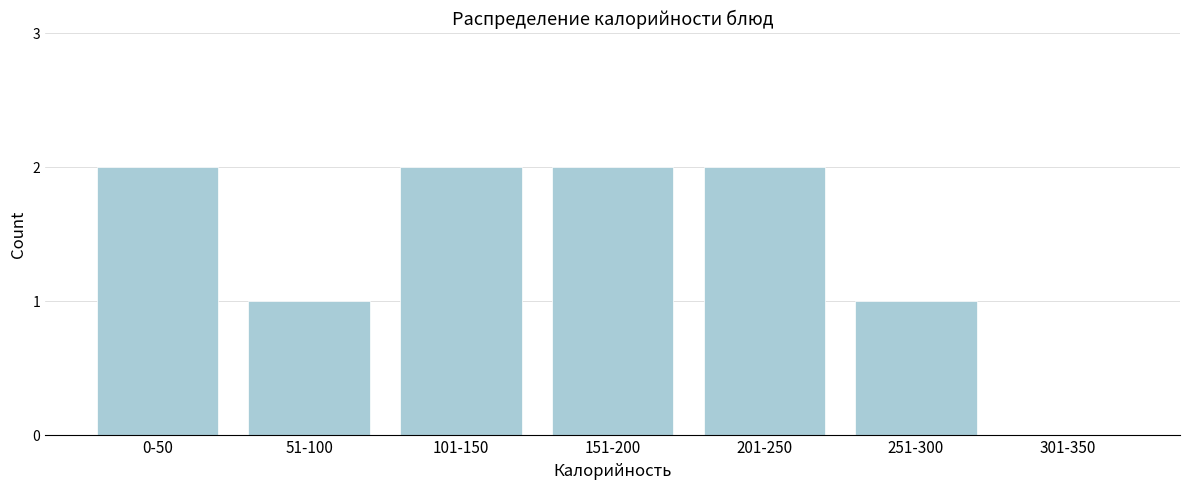

Reading left to right, list all the values displayed in this chart.

0-50=2	51-100=1	101-150=2	151-200=2	201-250=2	251-300=1	301-350=0